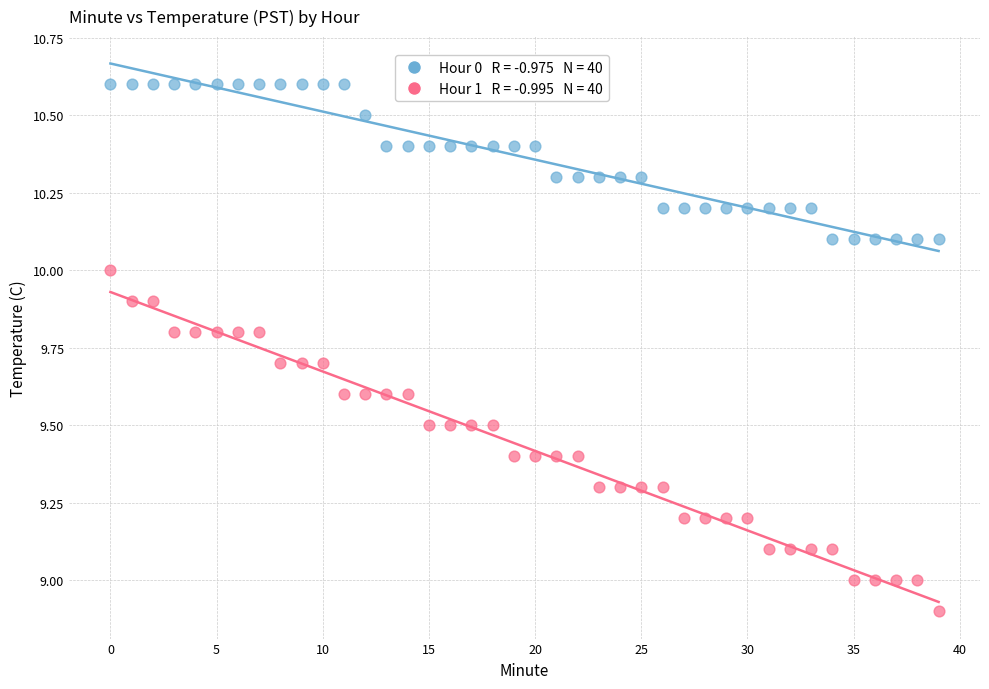

Across all data points, what is the range of Y values (max minus min)?

1.7